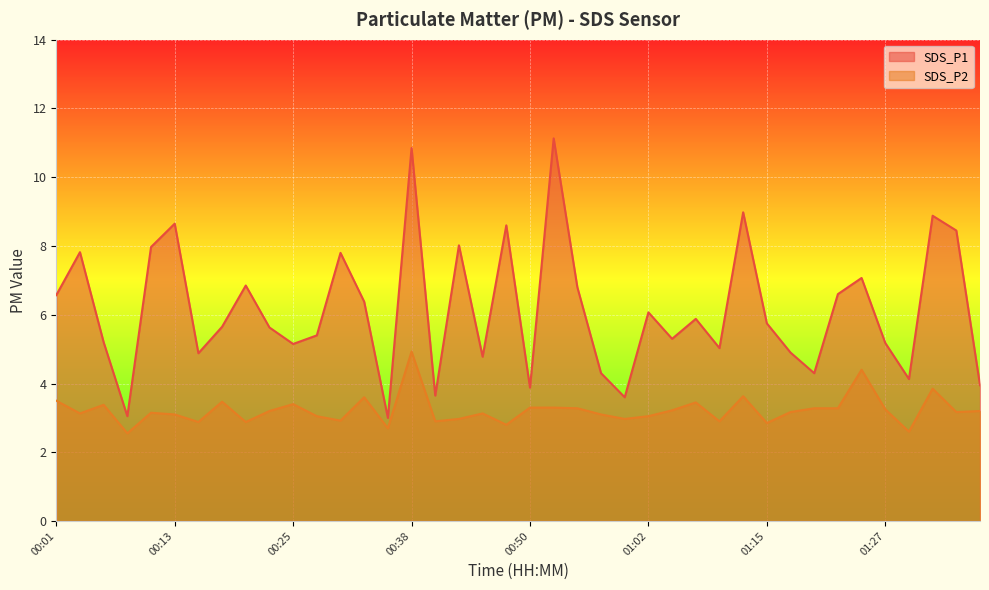

What is the total value across all series at 01:05?

8.5